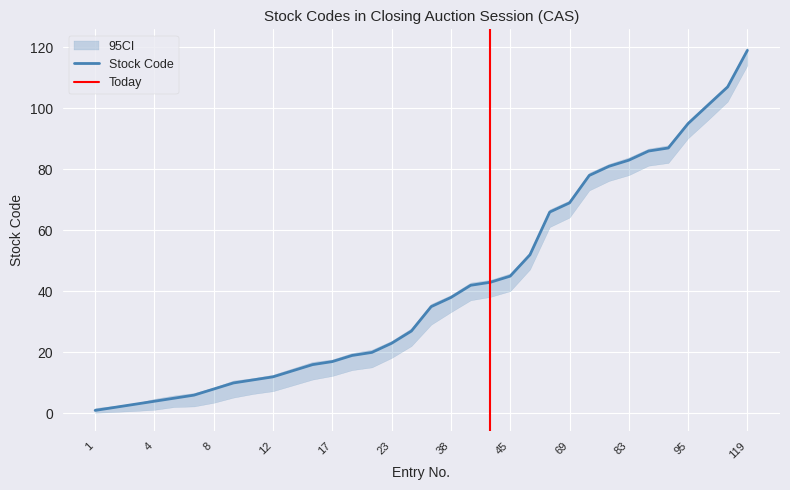

At how many categories does at least one series exceed 15?

23